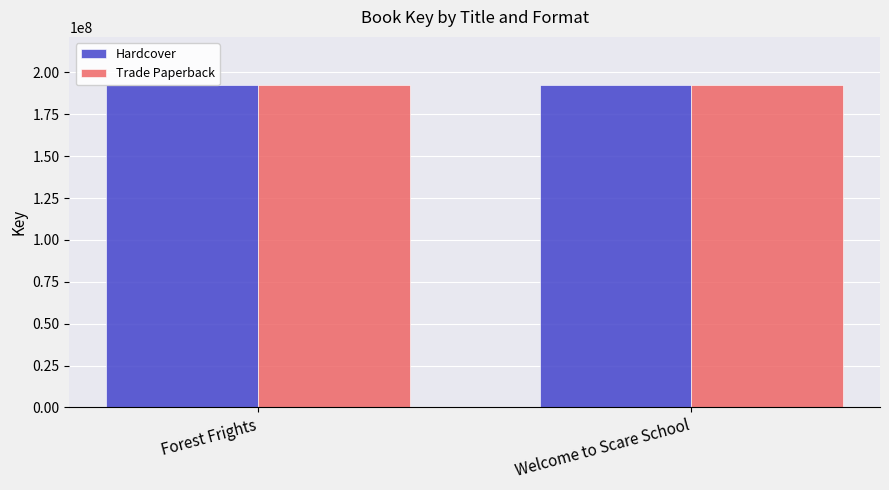

What is the value of the Trade Paperback bar at the 2nd from the left?

192367211